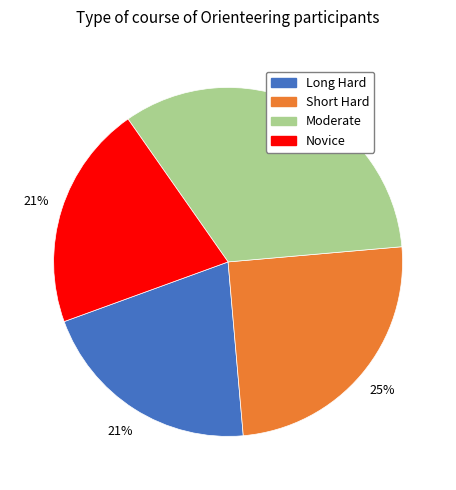

What percentage is the Long Hard slice, to the nearest percent?

21%